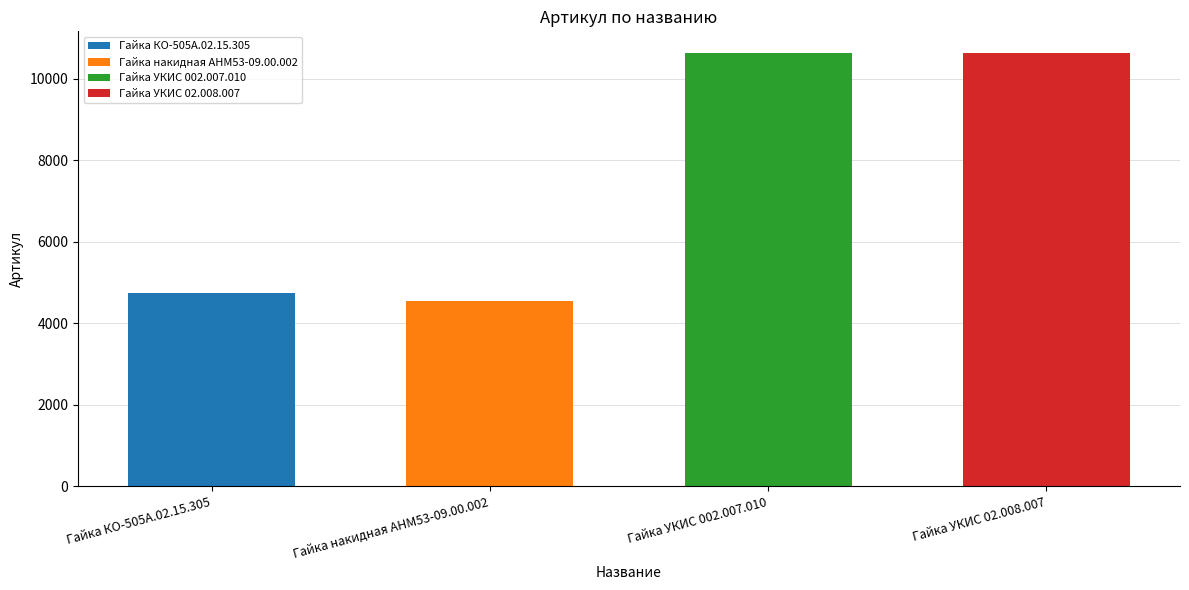

Between Гайка УКИС 002.007.010 and Гайка накидная АНМ53-09.00.002, which is larger?

Гайка УКИС 002.007.010